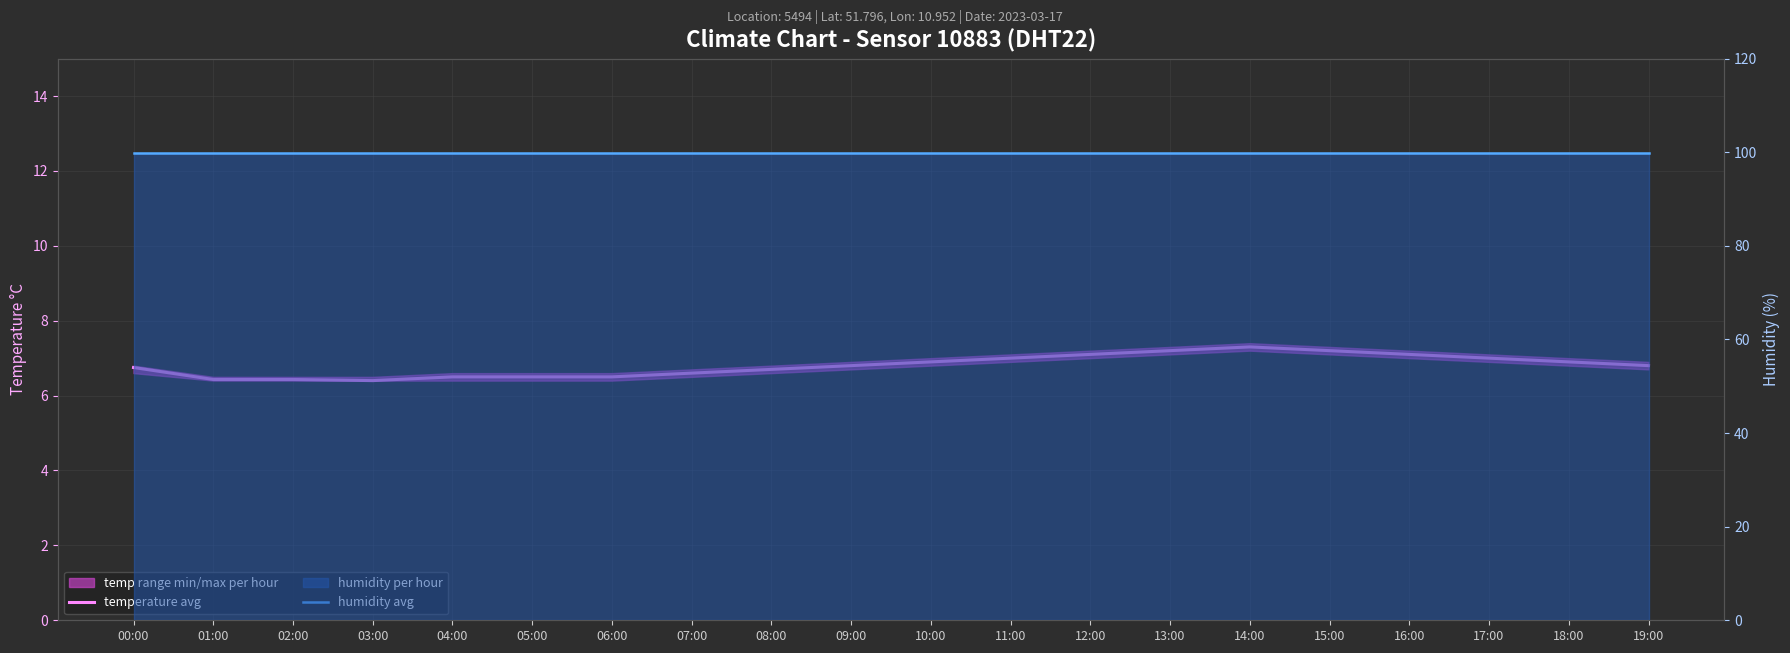

Rank the series by their maximum value, from lowest to highest.

temperature avg, humidity avg